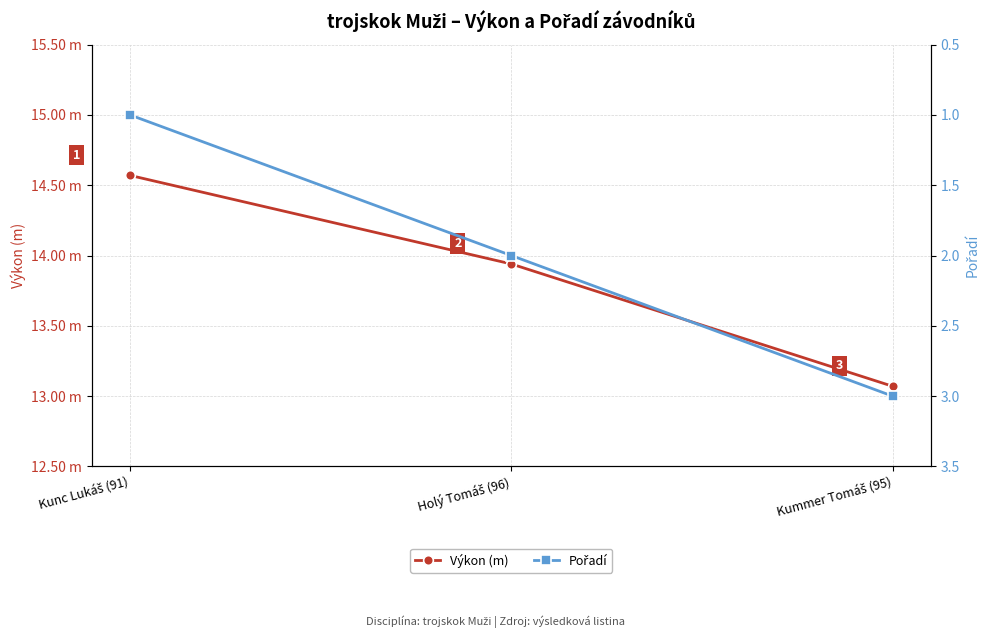

At which category is the sum across all series the highest?

Kummer Tomáš (95)